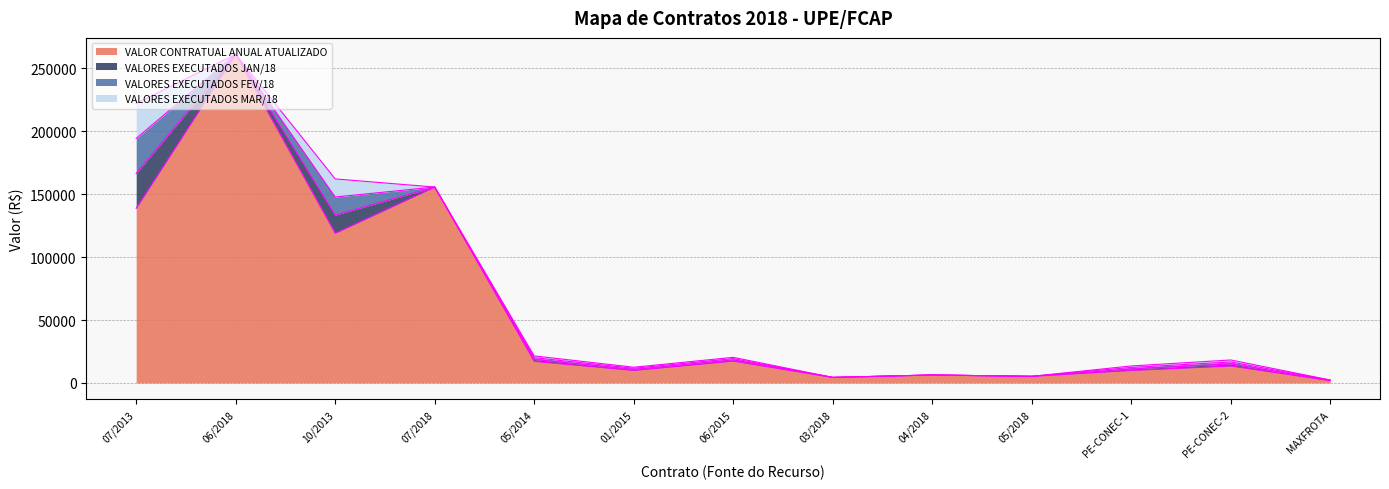

Does the chart display data point markers on the line(s)?

No